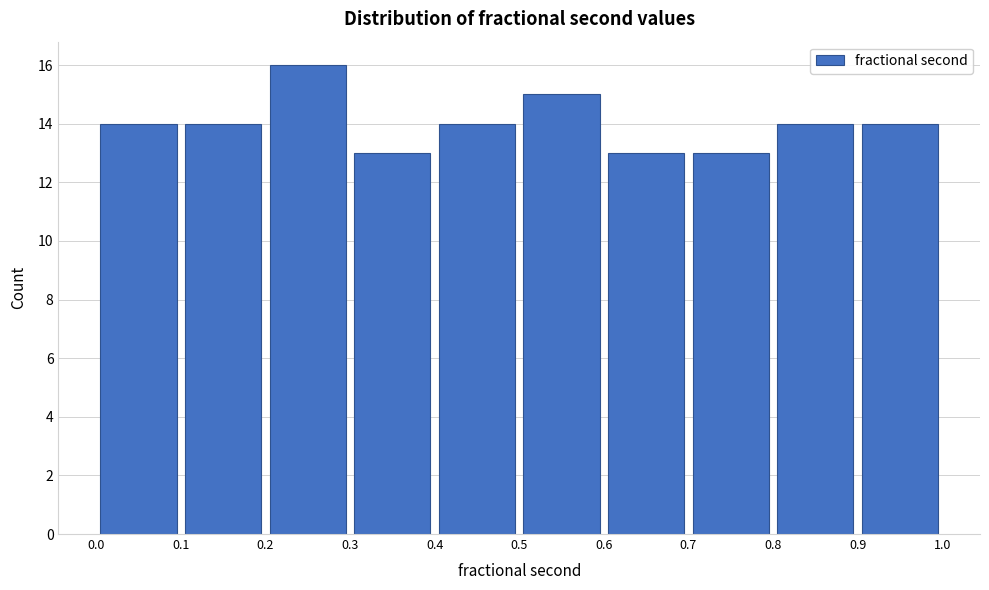

Over which range of the x-axis is the bar tallest?

0.2 to 0.3